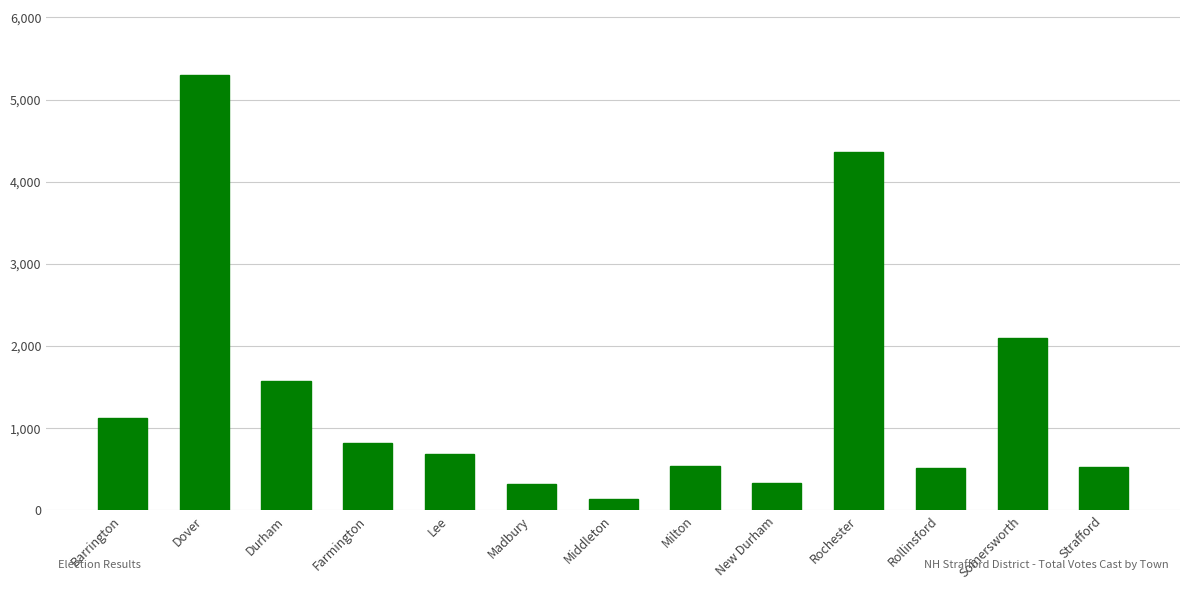

What is the value of the 12th bar from the left?

2093